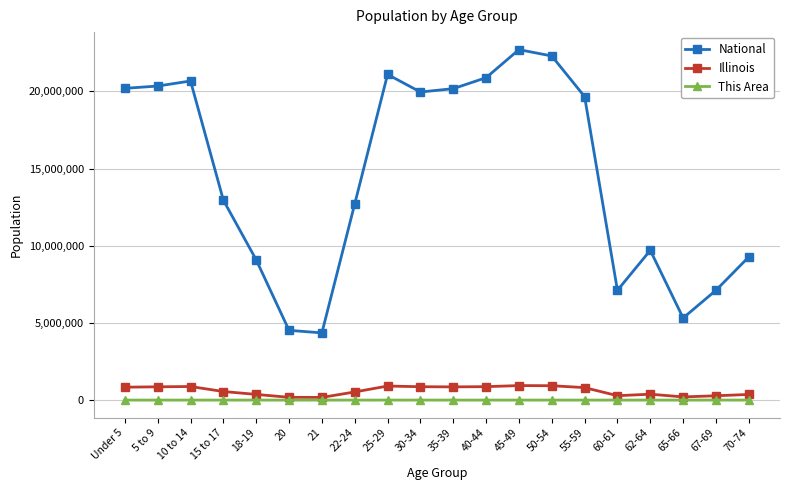

Where is National nearest to the value 13531442?

15 to 17